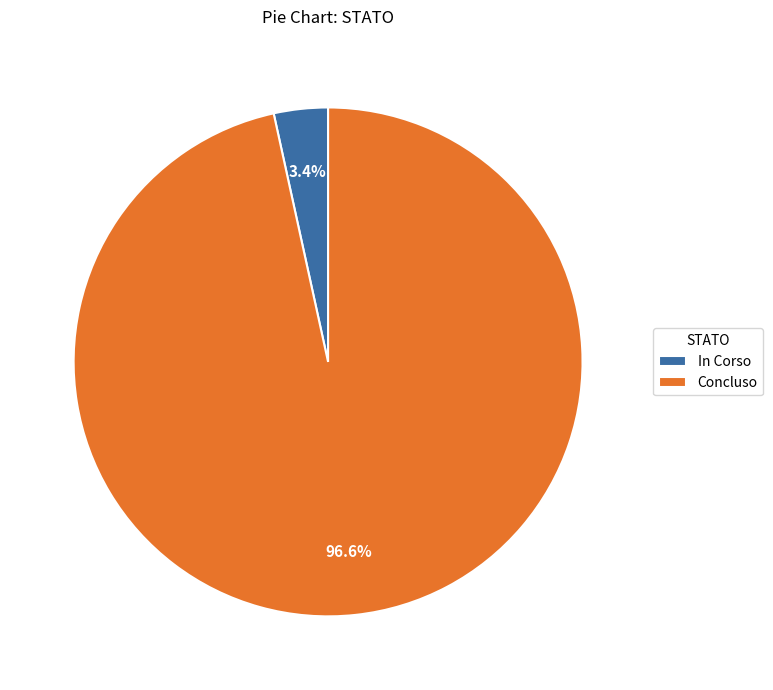

Which slice is the smallest?

In Corso